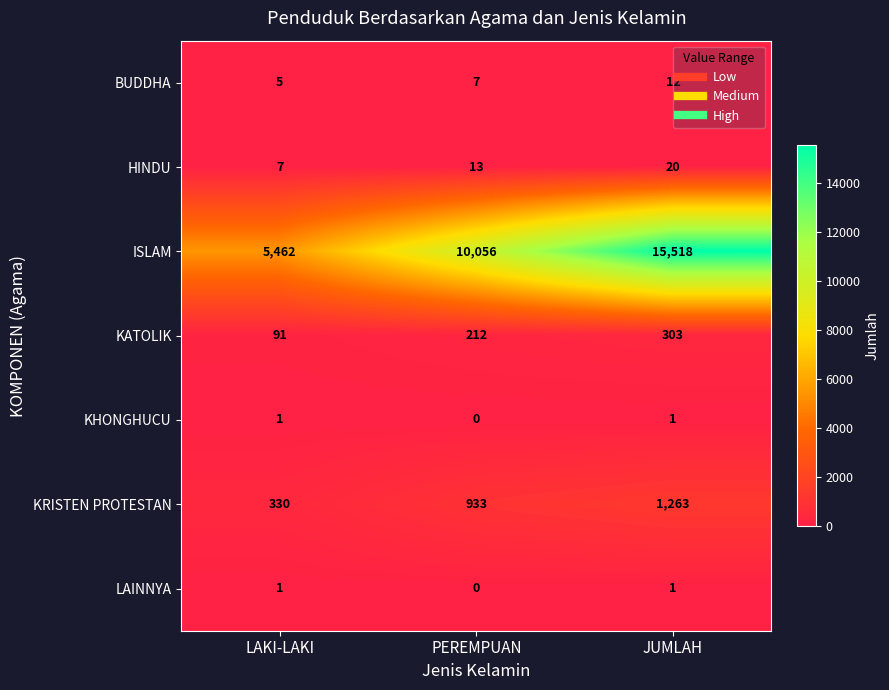

Where is KHONGHUCU nearest to the value 0?

PEREMPUAN